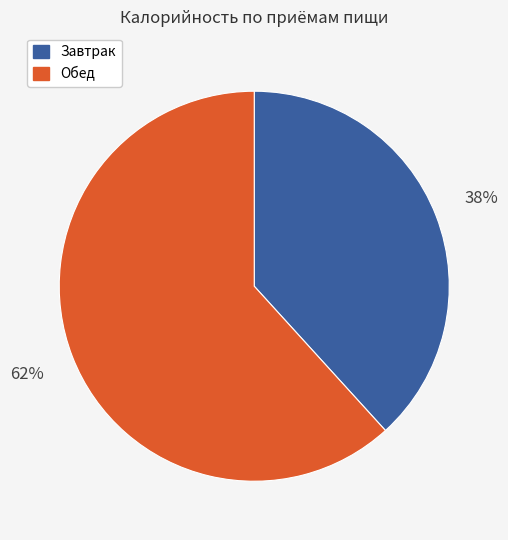

Is there a majority slice in this chart?

Yes